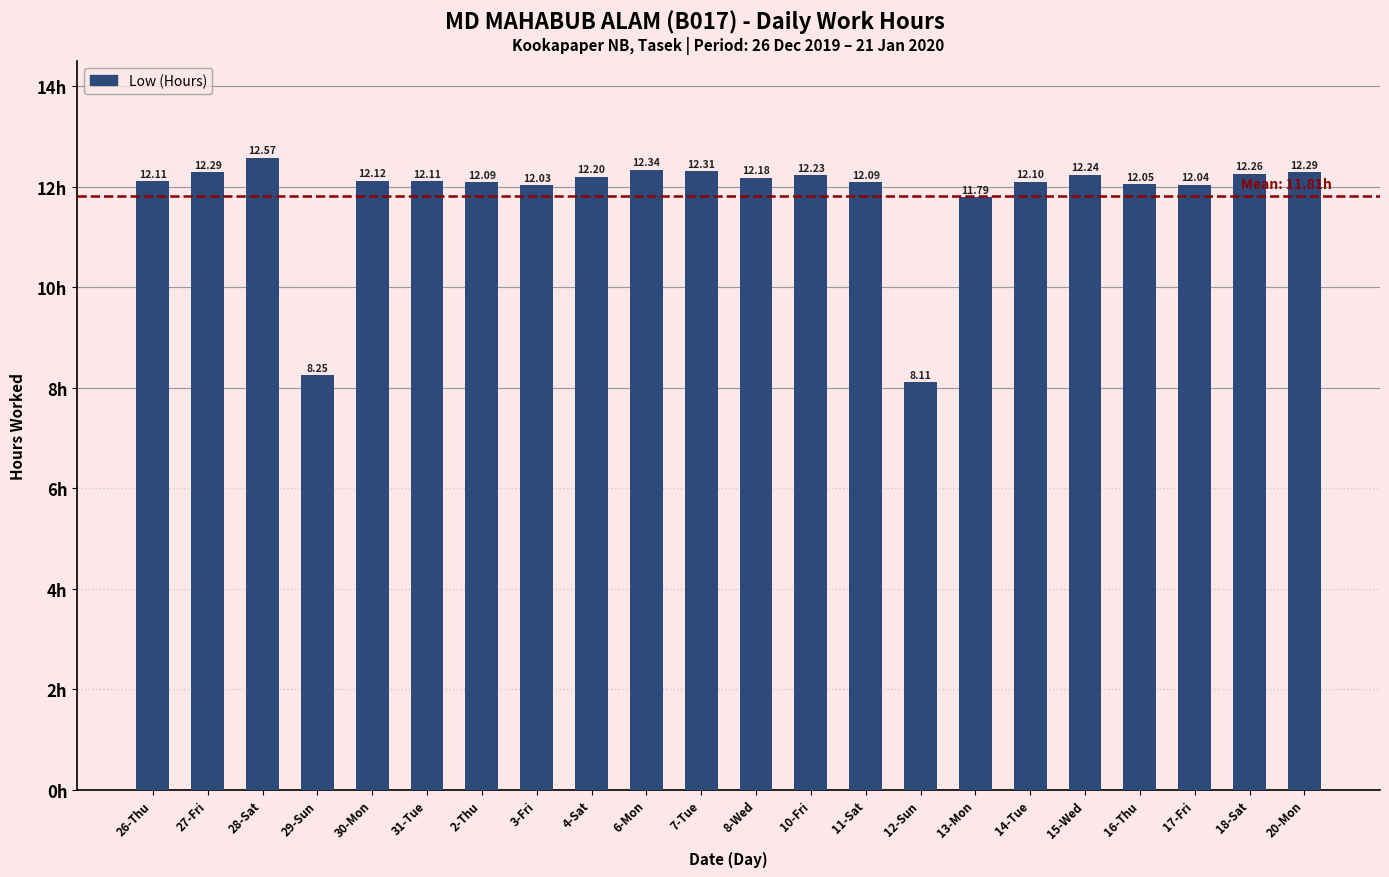

Which has a higher value, 10-Fri or 11-Sat?

10-Fri